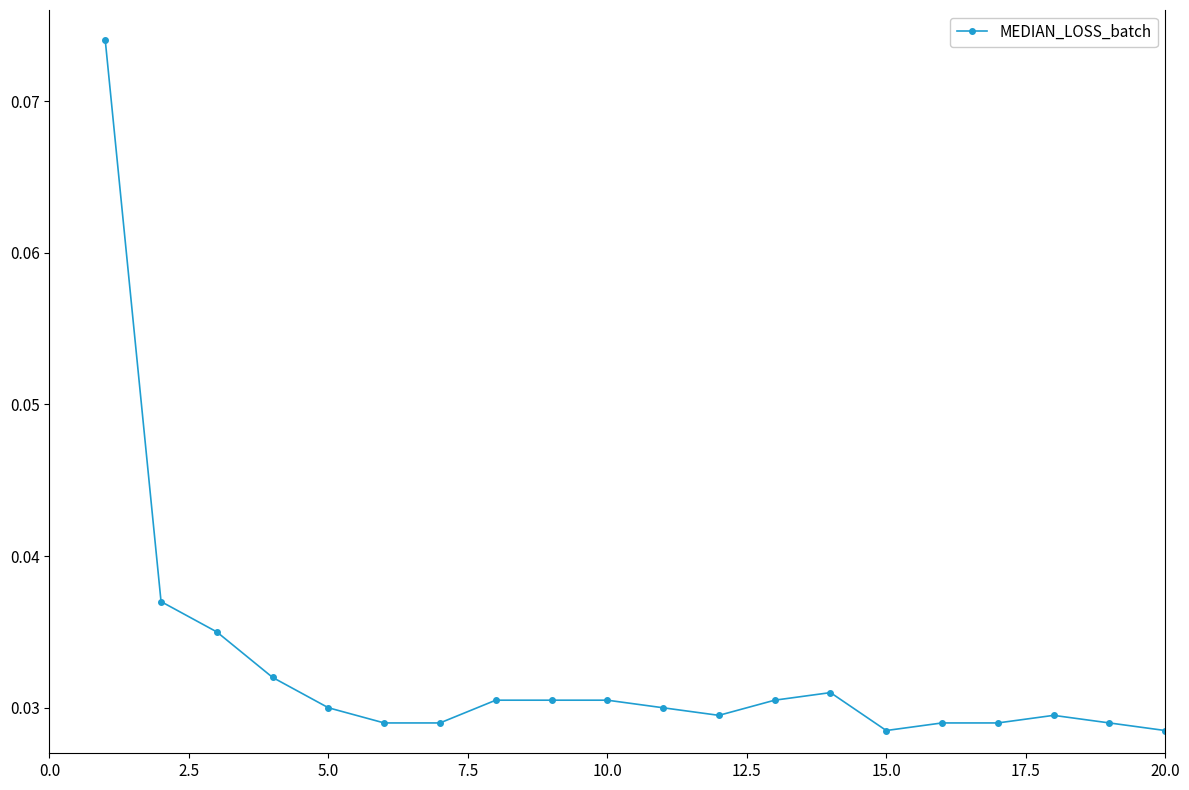

Count the number of categories in the chart.

20